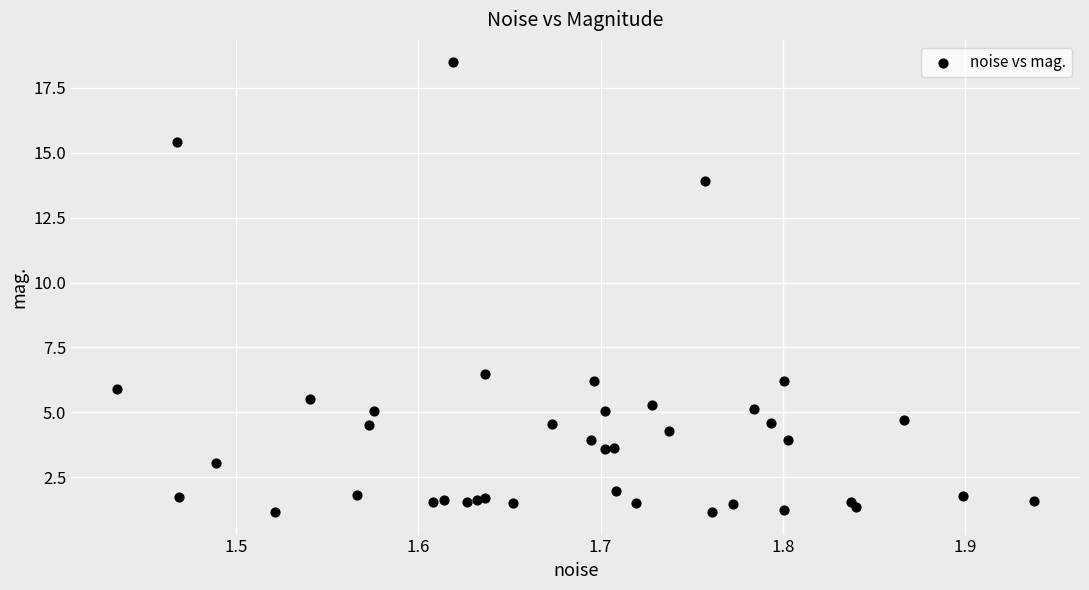

What Y value in the scatter plot is closest to 9?

6.5